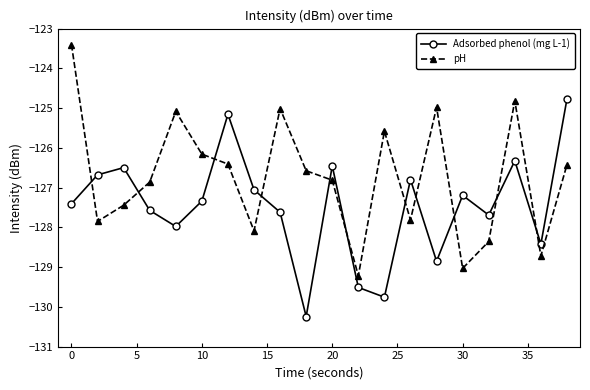

Reading right to left, extract all data points from this chart.

Adsorbed phenol (mg L-1): -124.8	-128.4	-126.3	-127.7	-127.2	-128.9	-126.8	-129.8	-129.5	-126.5	-130.2	-127.6	-127.1	-125.2	-127.3	-128.0	-127.6	-126.5	-126.7	-127.4
pH: -126.4	-128.7	-124.8	-128.4	-129.0	-125.0	-127.8	-125.6	-129.2	-126.8	-126.6	-125.0	-128.1	-126.4	-126.2	-125.1	-126.9	-127.4	-127.9	-123.4